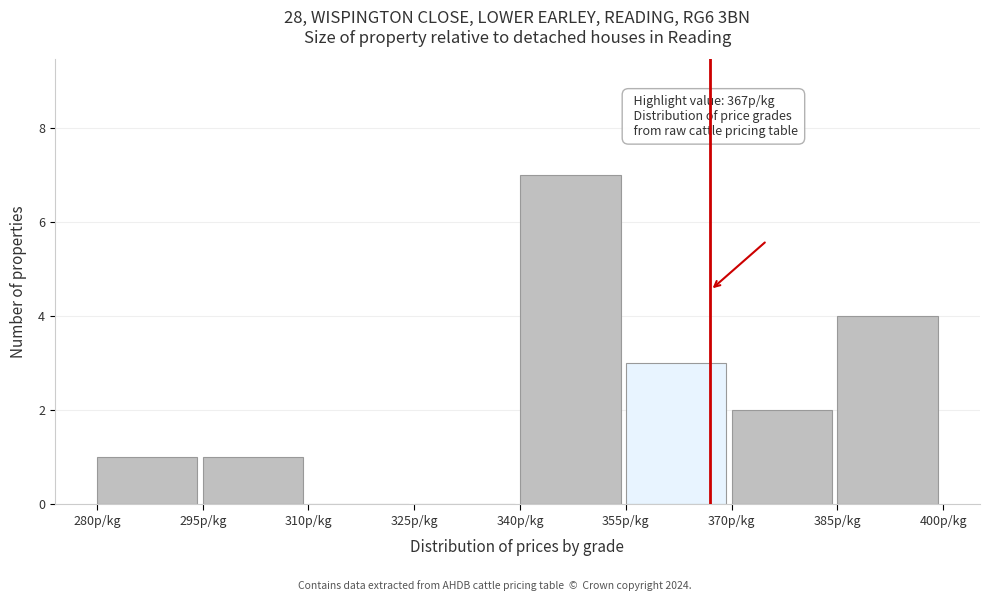

Which range on the x-axis has the tallest bar?

340 to 355